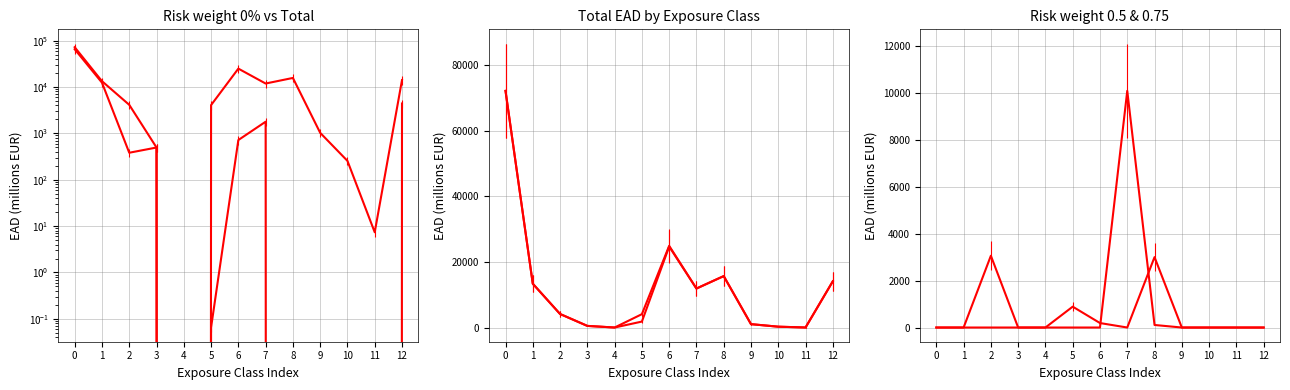

True or false: Risk weight 0.5 has more than 1 points higher than both neighbors.

True